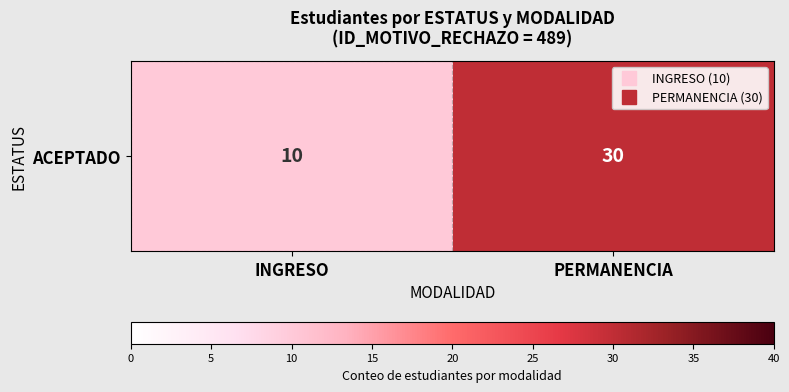

Which label corresponds to the smallest value in the chart?

INGRESO